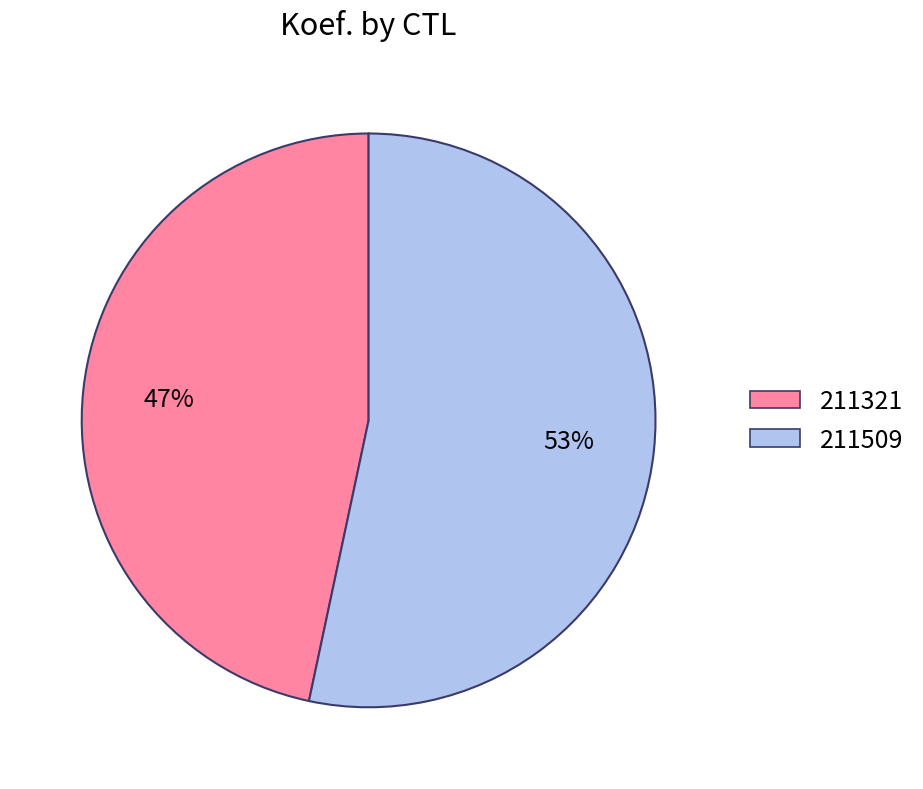

Is there any slice that represents more than half of the pie?

Yes